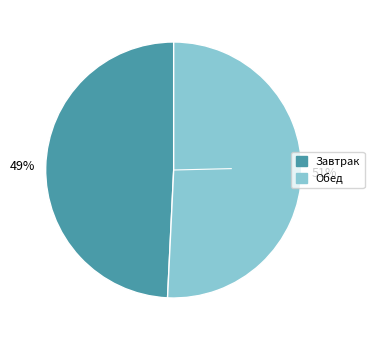

The Завтрак slice represents 49% of the pie. True or false?

True